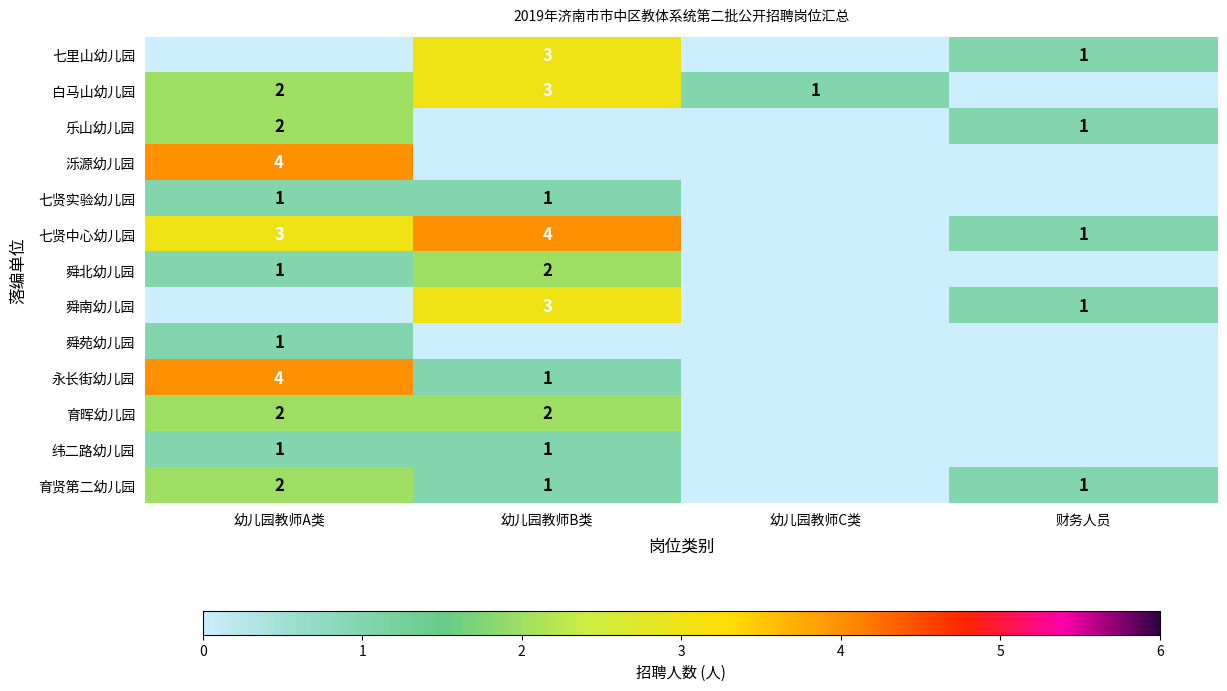

Is it true that 白马山幼儿园 equals 1 at 幼儿园教师A类?

False